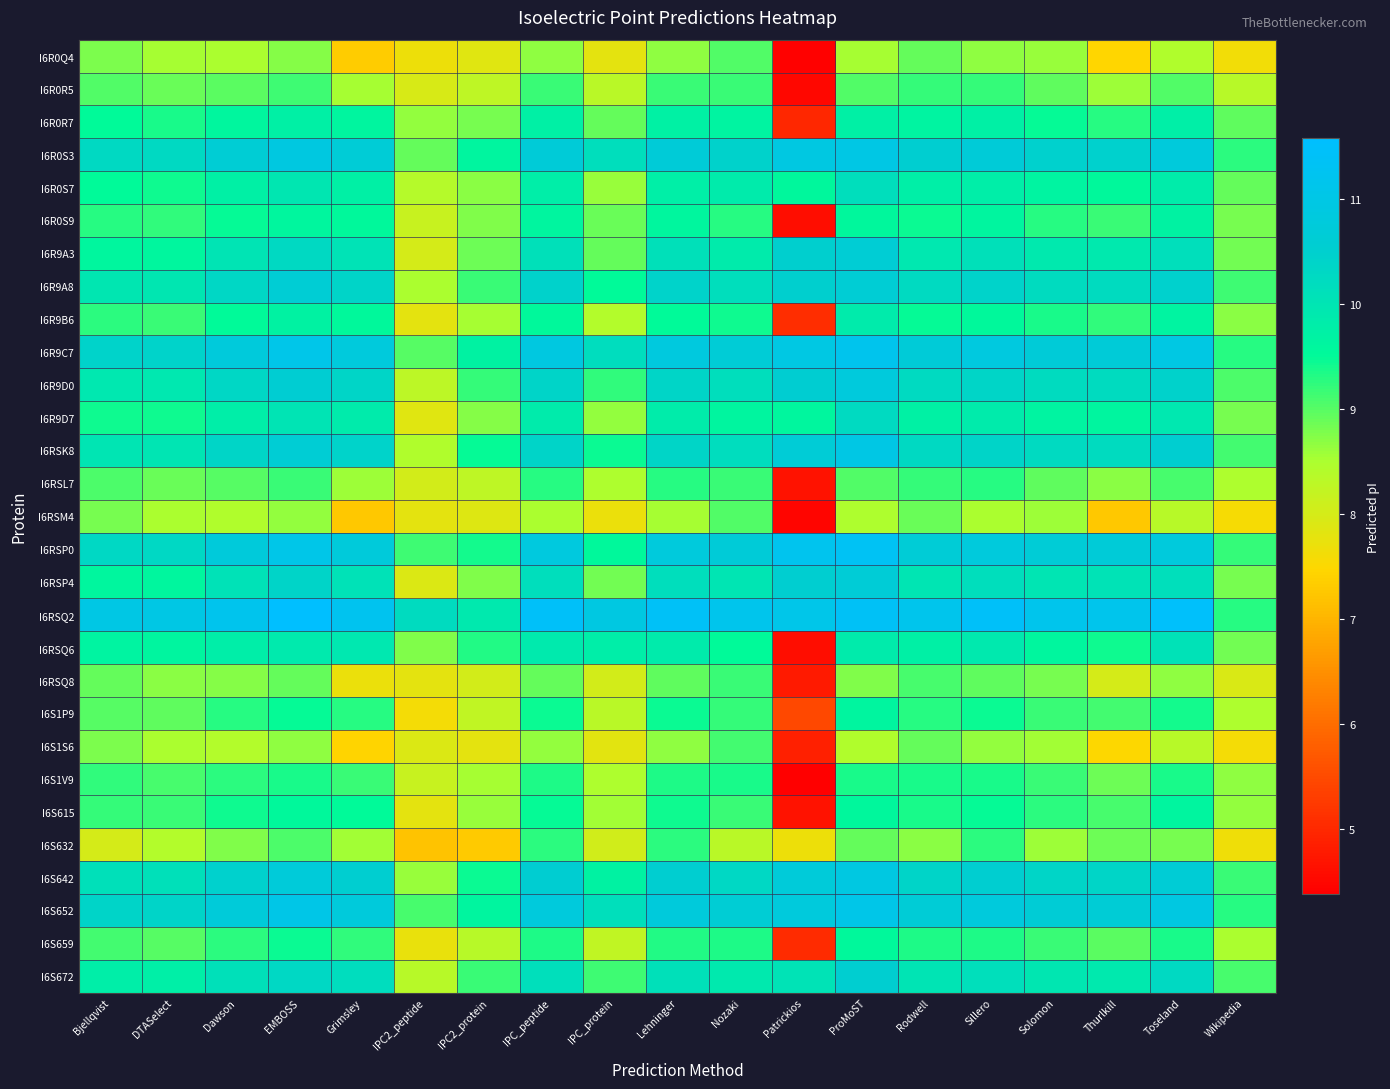

What is the difference between the highest and lowest values at ProMoST?

2.9